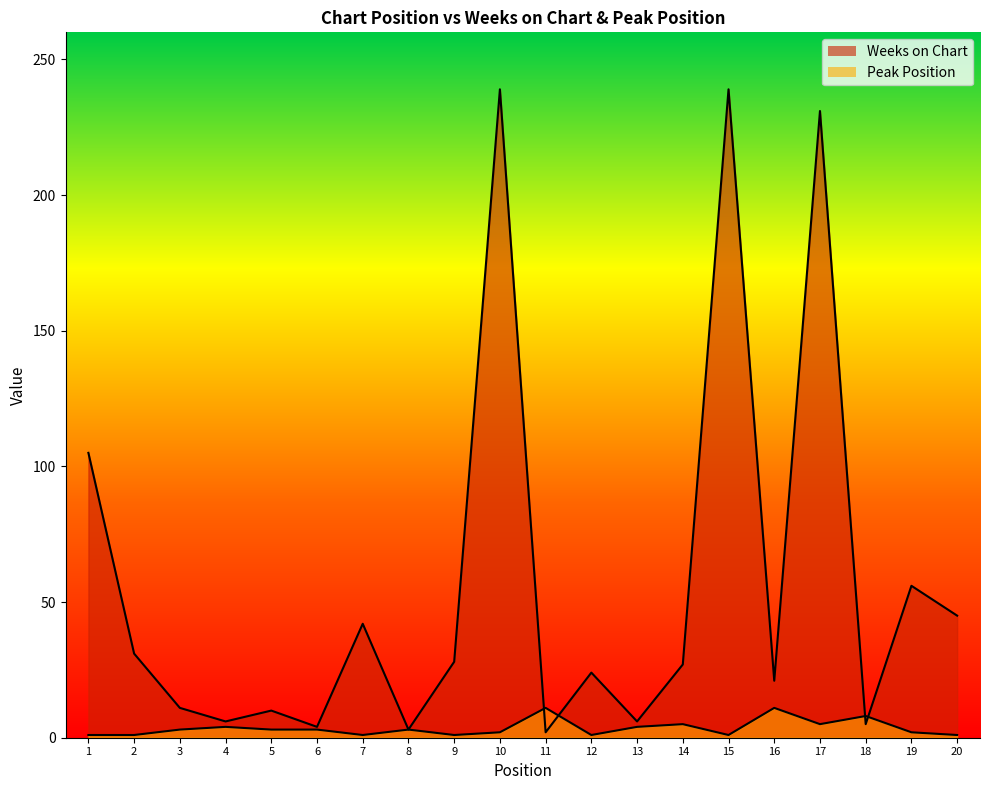

Reading left to right, list all the values displayed in this chart.

Weeks on Chart: 105	31	11	6	10	4	42	3	28	239	2	24	6	27	239	21	231	5	56	45
Peak Position: 1	1	3	4	3	3	1	3	1	2	11	1	4	5	1	11	5	8	2	1